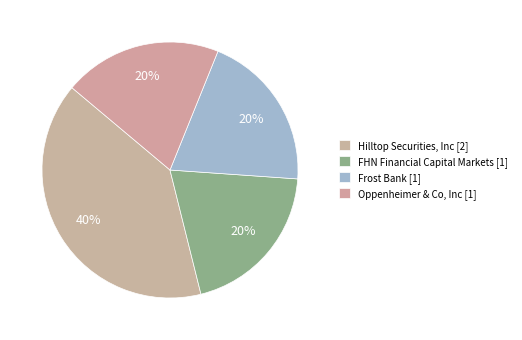

To the nearest percent, what is the combined percentage of Oppenheimer & Co, Inc and Hilltop Securities, Inc?

60%